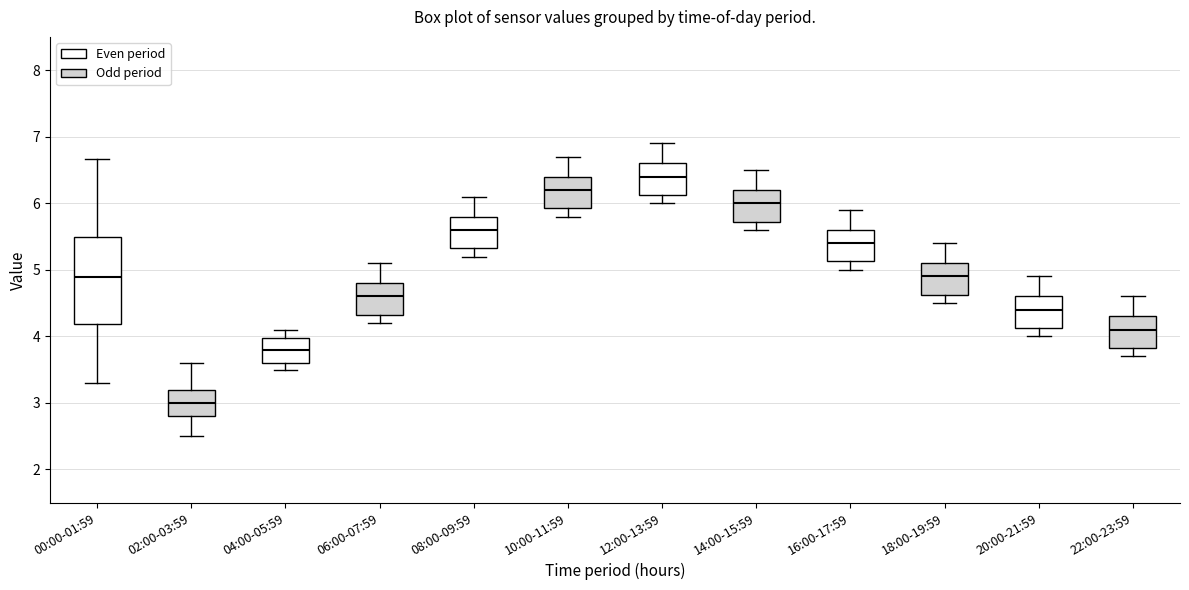

Where does the lower whisker of the box for 04:00-05:59 end on the y-axis? The values are not printed on the chart, so give them approximately, as read against the axis.

3.5